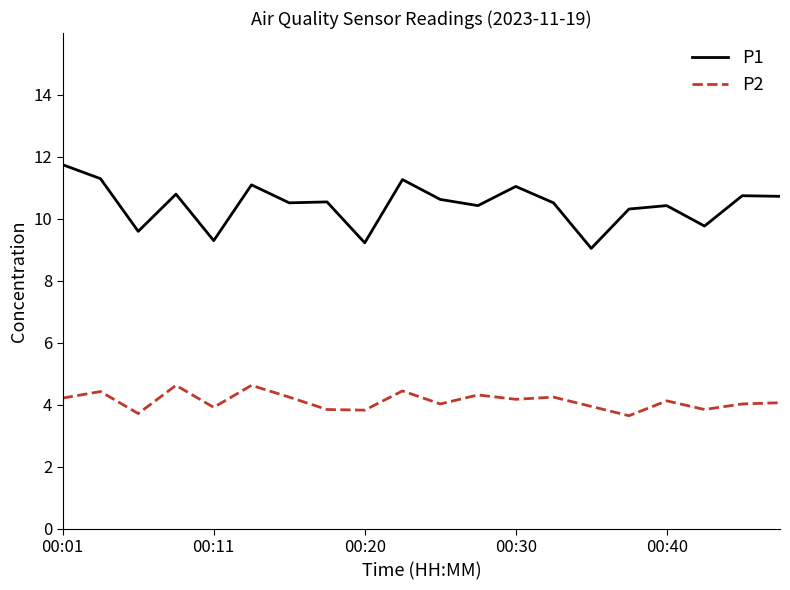

Which series has the widest spread of values?

P1